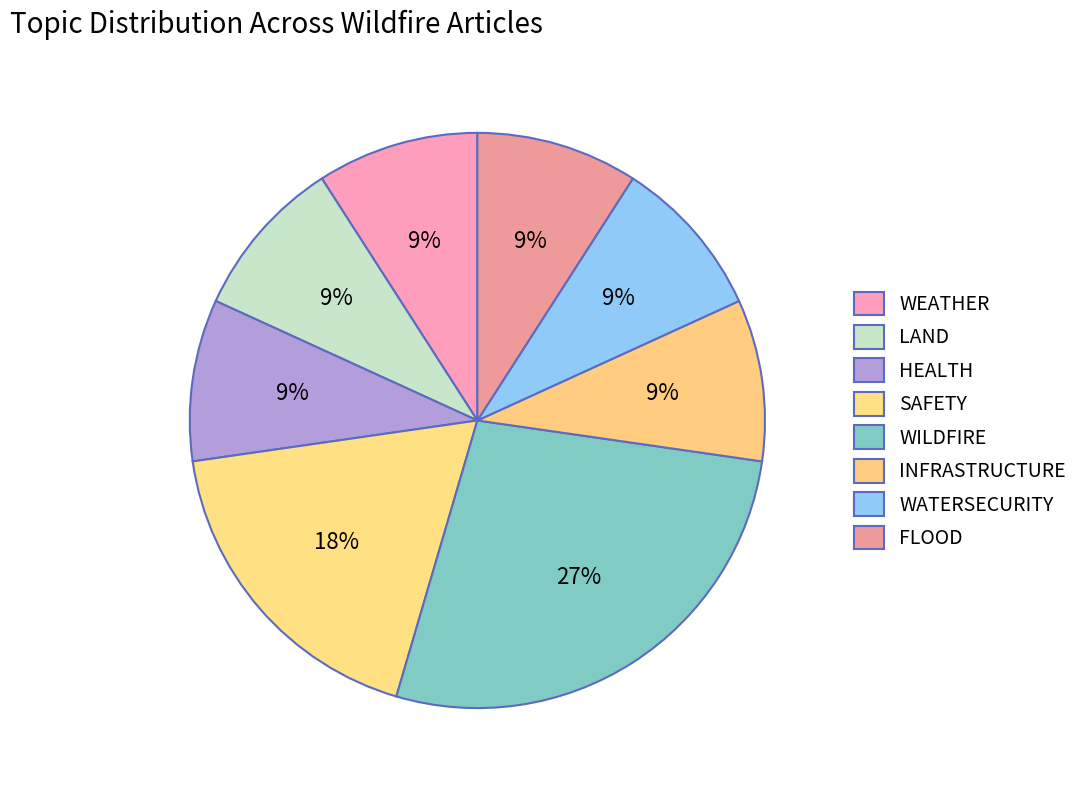

Is it true that WATERSECURITY is 9% of the pie?

True